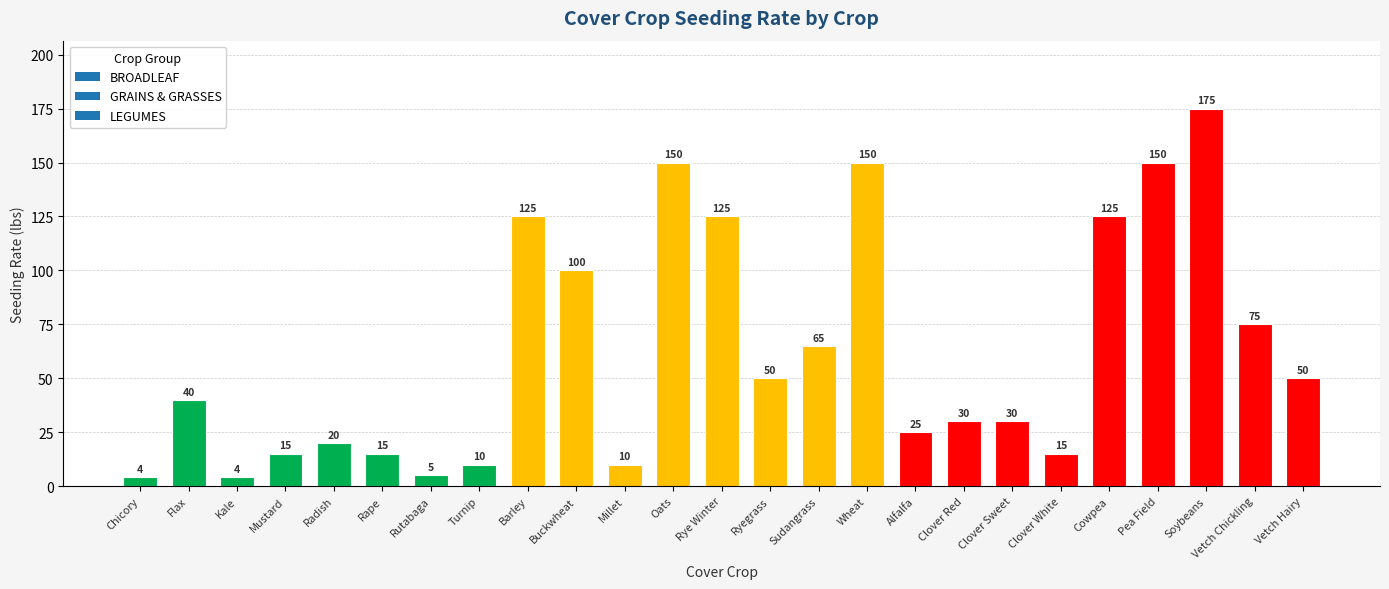

Reading left to right, list all the values displayed in this chart.

Chicory=4	Flax=40	Kale=4	Mustard=15	Radish=20	Rape=15	Rutabaga=5	Turnip=10	Barley=125	Buckwheat=100	Millet=10	Oats=150	Rye Winter=125	Ryegrass=50	Sudangrass=65	Wheat=150	Alfalfa=25	Clover Red=30	Clover Sweet=30	Clover White=15	Cowpea=125	Pea Field=150	Soybeans=175	Vetch Chickling=75	Vetch Hairy=50